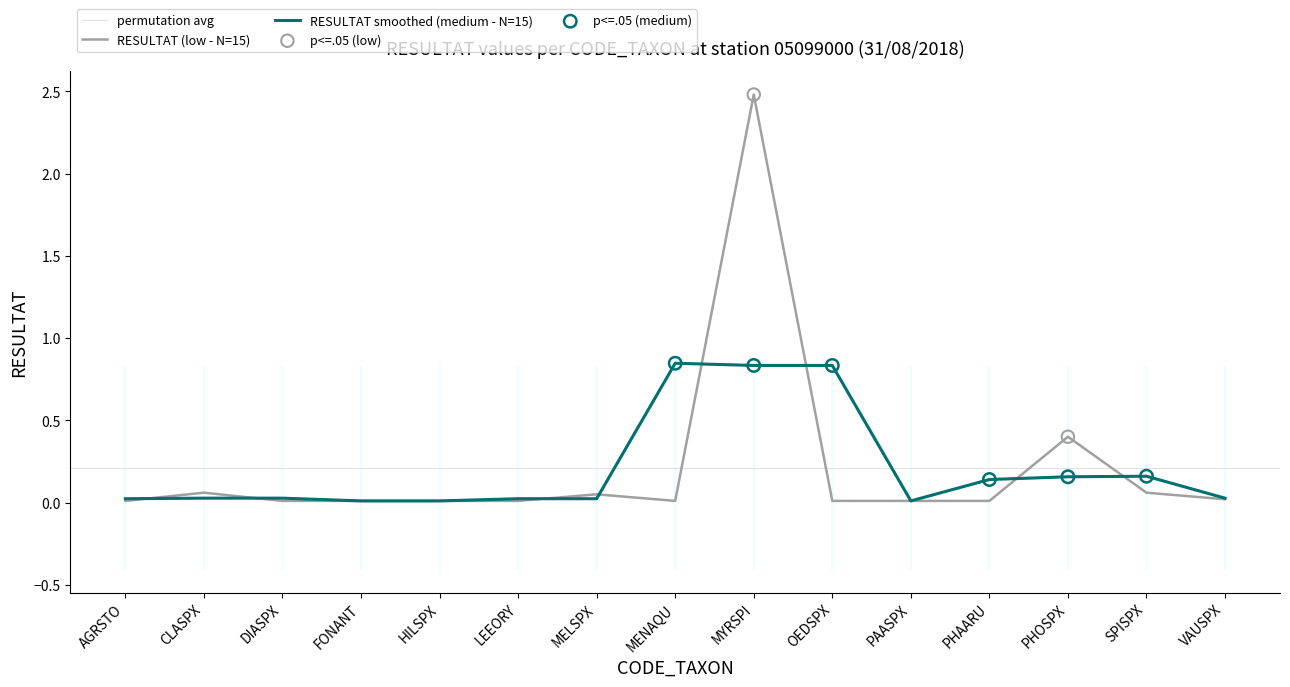

Which has a higher value, DIASPX or LEEORY?

DIASPX